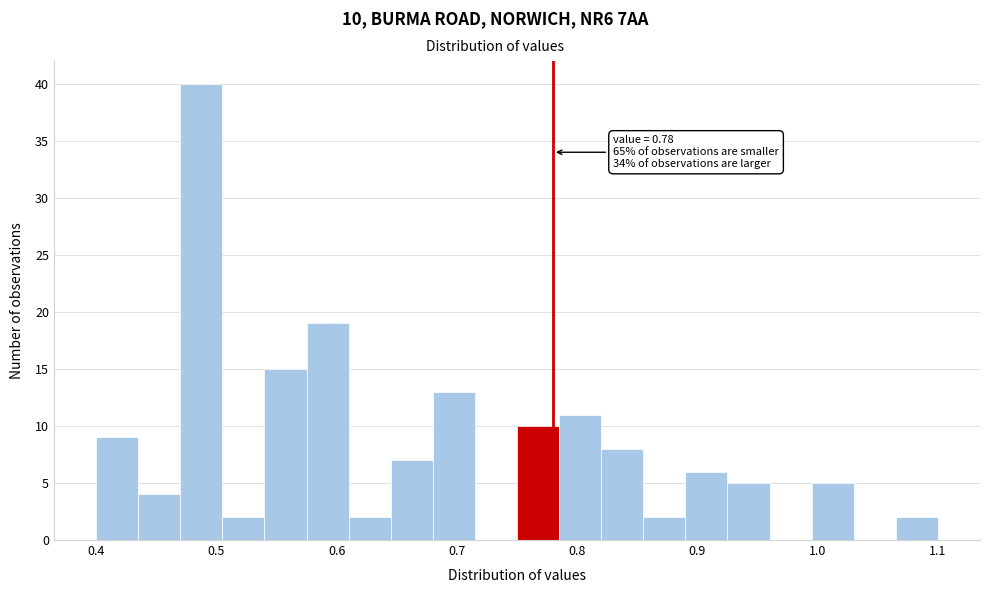

Read against the x-axis, roughly where is the centre of the tallest bar?

0.49